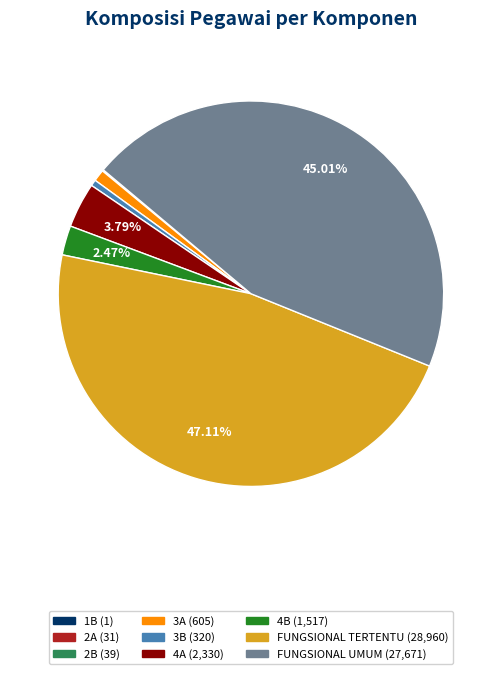

What is the ratio of the value at FUNGSIONAL UMUM to the value at 3B?

86.5